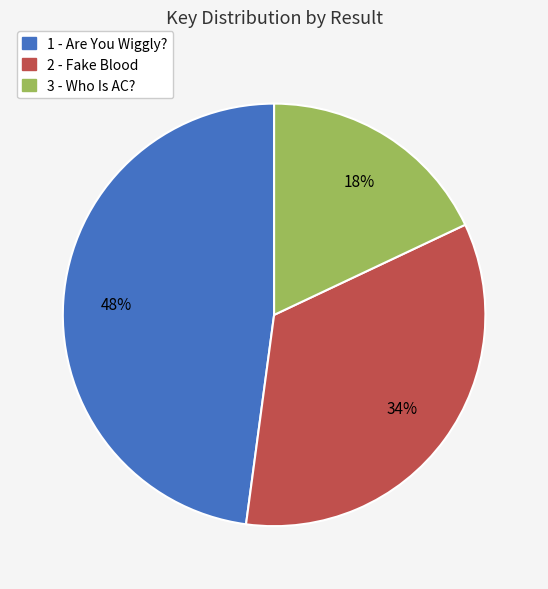

To the nearest percent, what portion does 1 - Are You Wiggly? represent?

48%